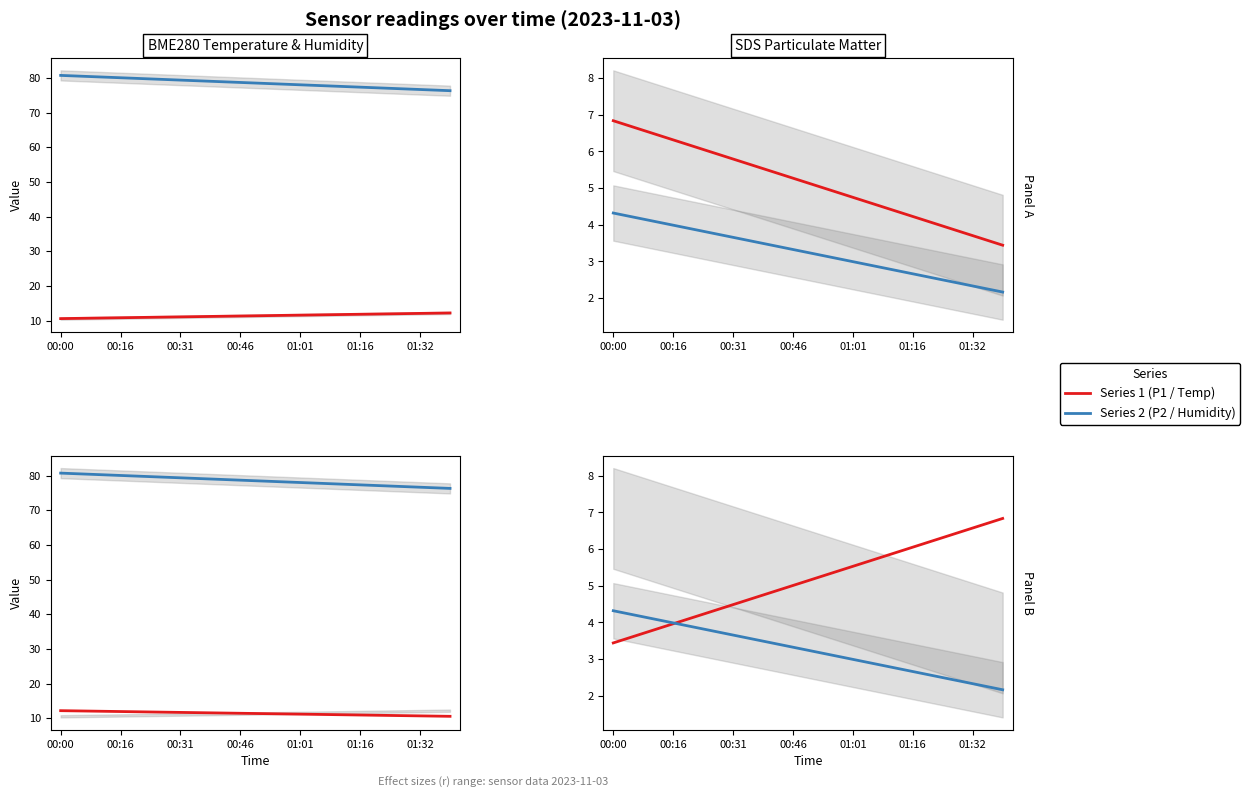

Which label corresponds to the largest value in the chart?

00:00